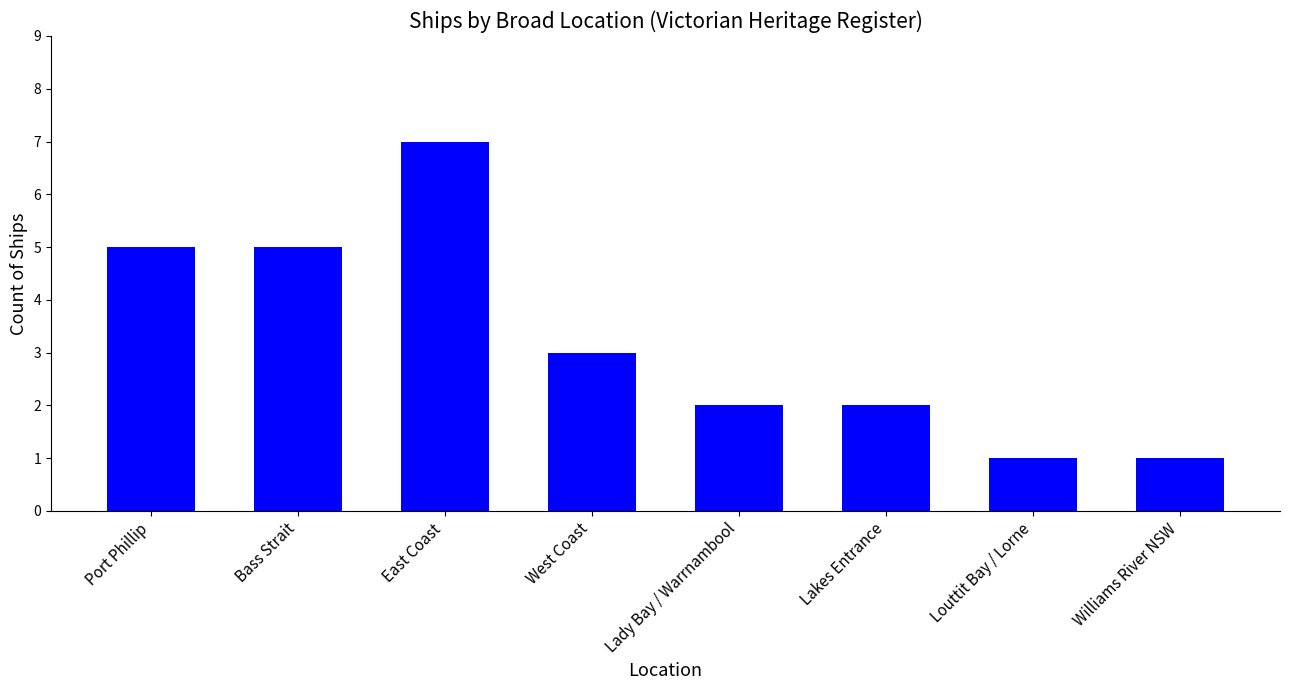

What is the value of the 6th bar from the left?

2